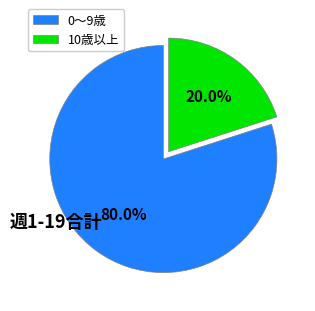

Count the number of slices in the pie.

2